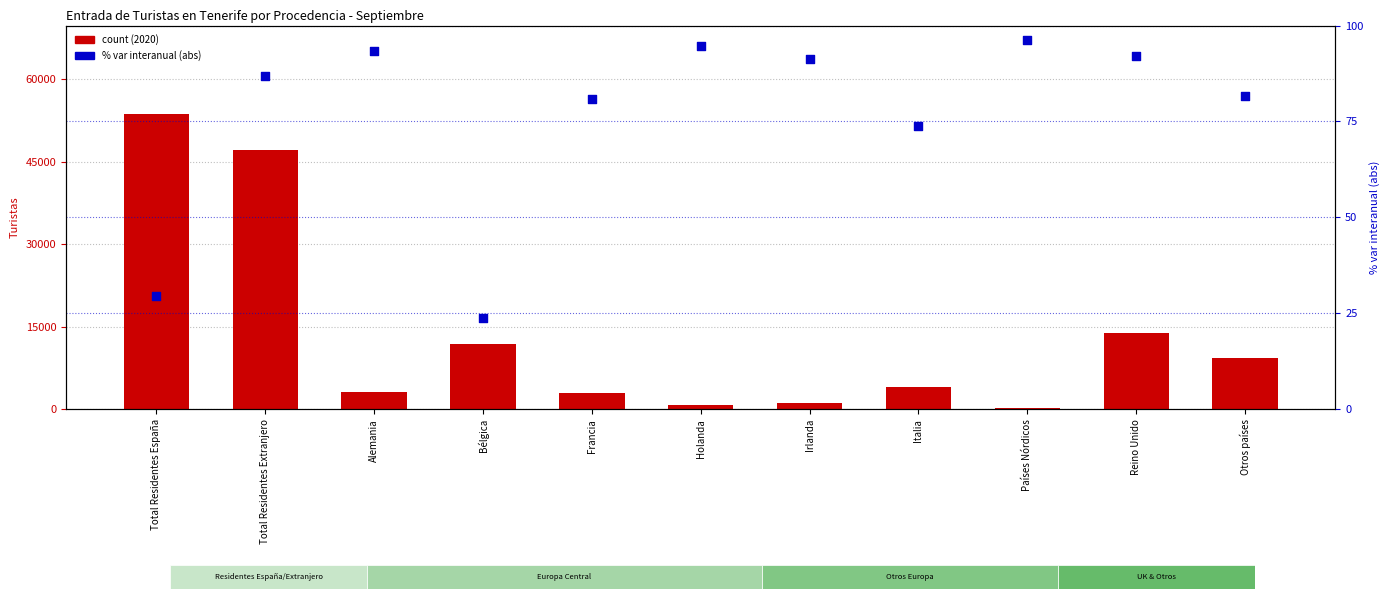

Which series has the largest total across all categories?

count (2020)